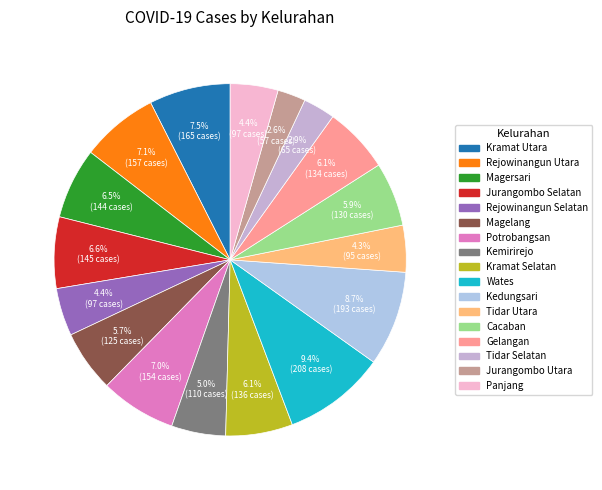

To the nearest percent, what portion does Kemirirejo represent?

5%